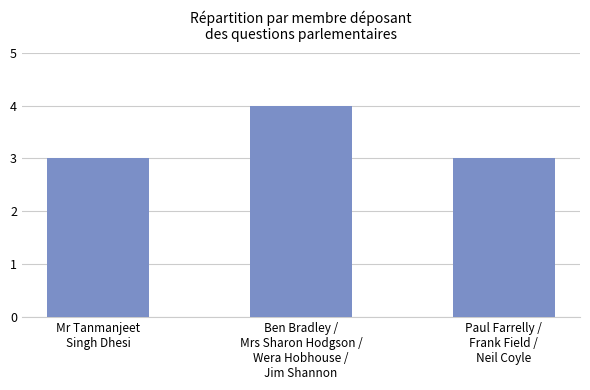

What is the sum of all values?

10